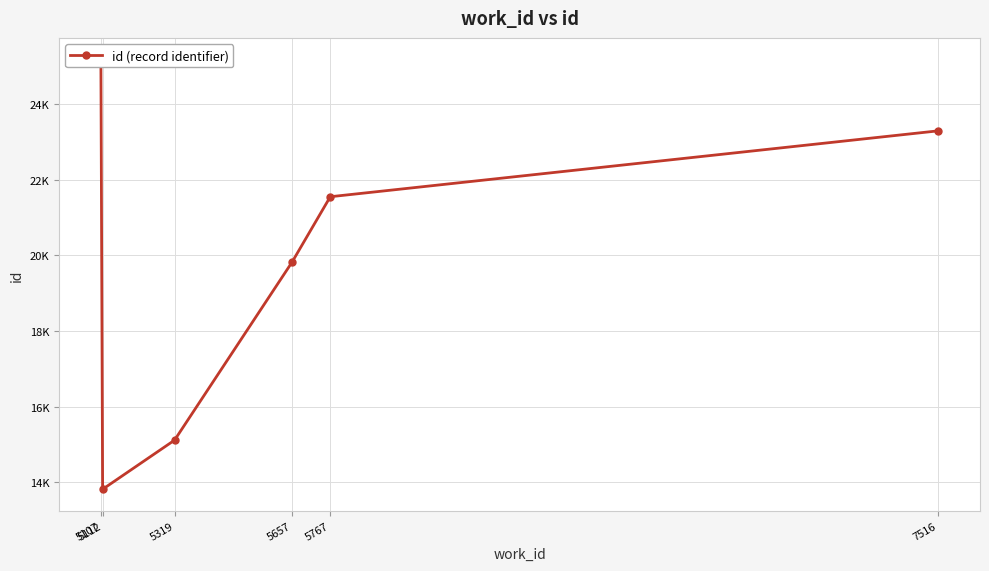

How many distinct data groups are displayed?

1